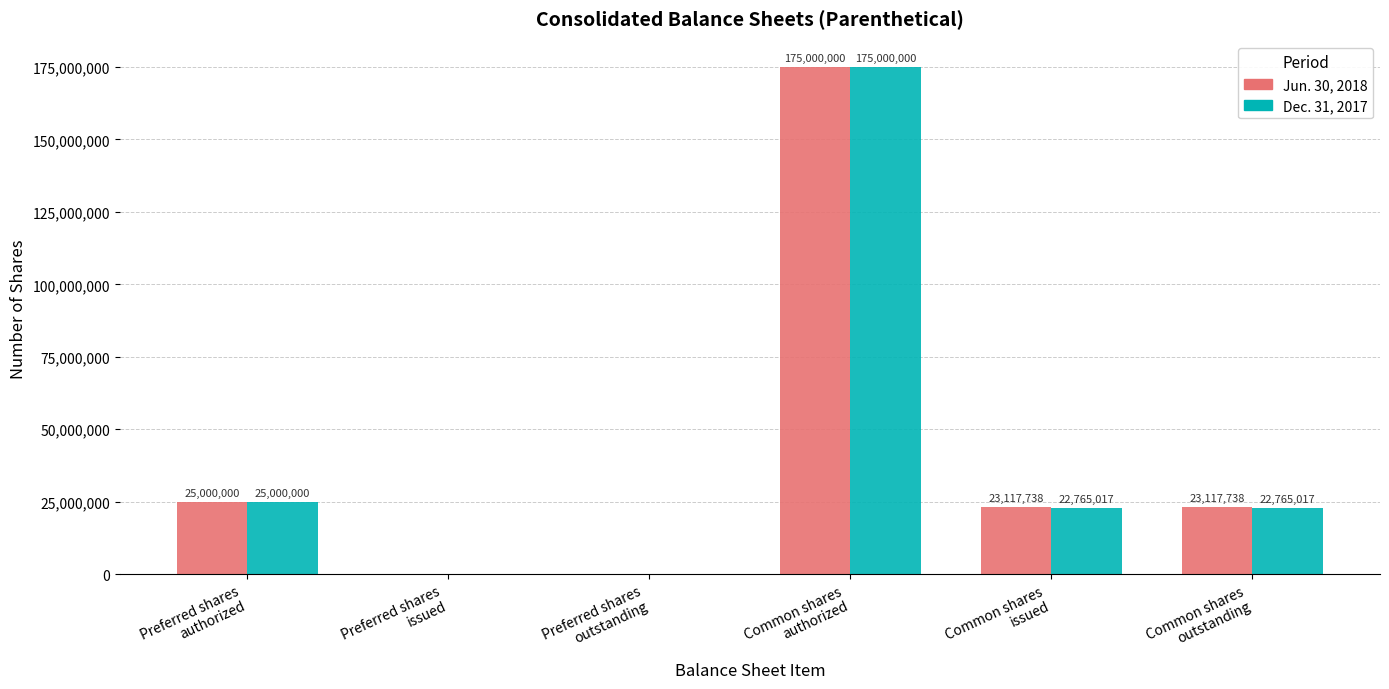

How many categories are shown in the chart?

6